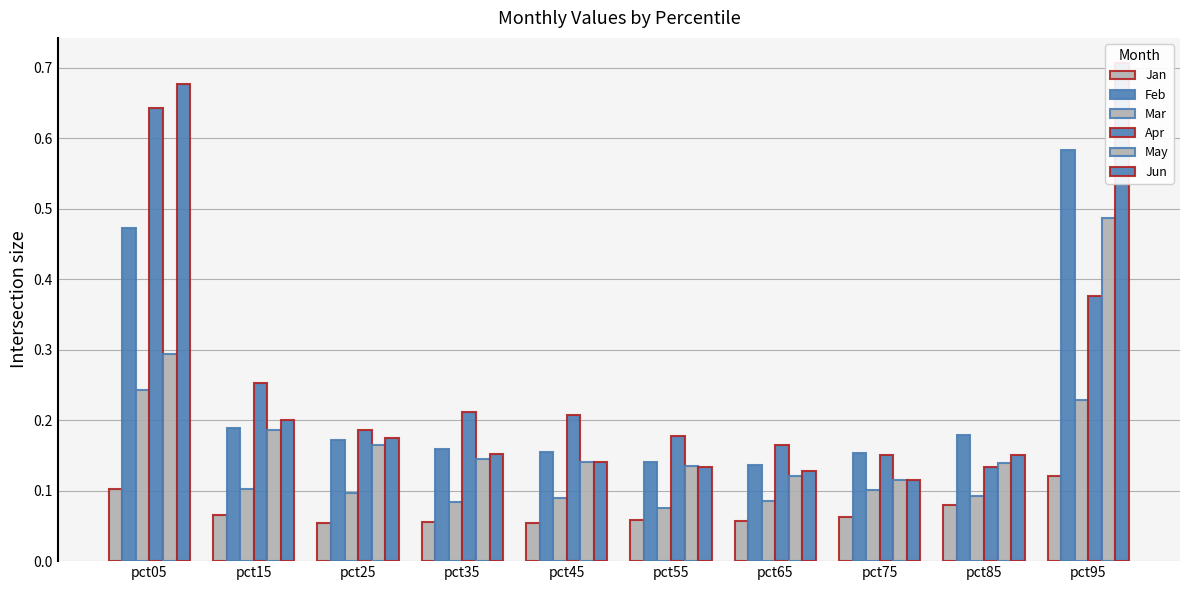

What is the difference between the highest and lowest values at pct65?

0.1